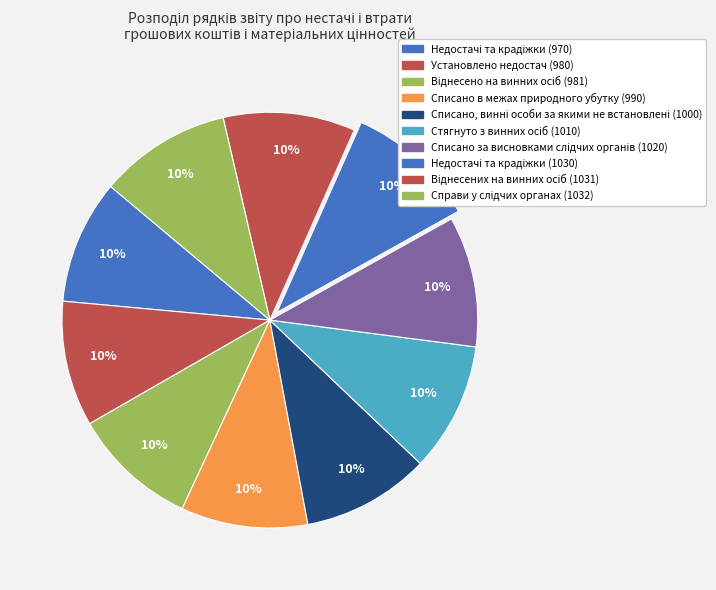

Is the sum of Недостачі та крадіжки (1030) and Списано, винні особи за якими не встановлені (1000) greater than half?

No